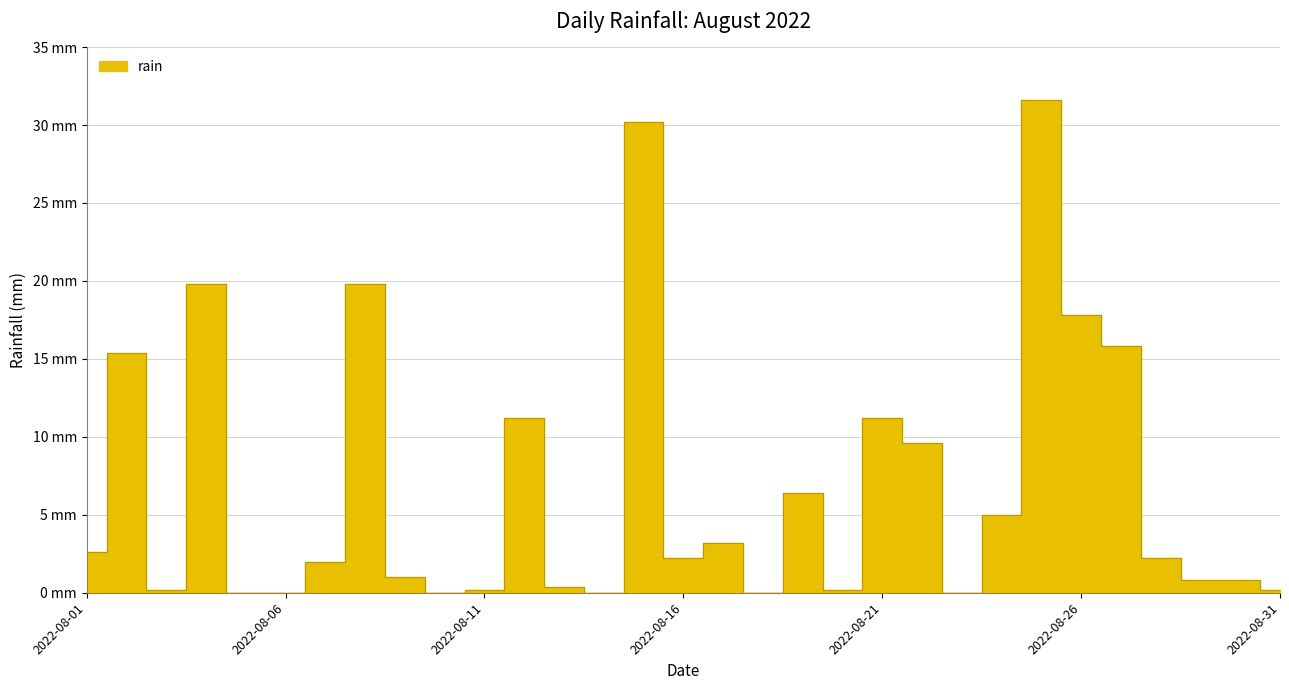

True or false: the data has more than 2 interior local peaks.

True